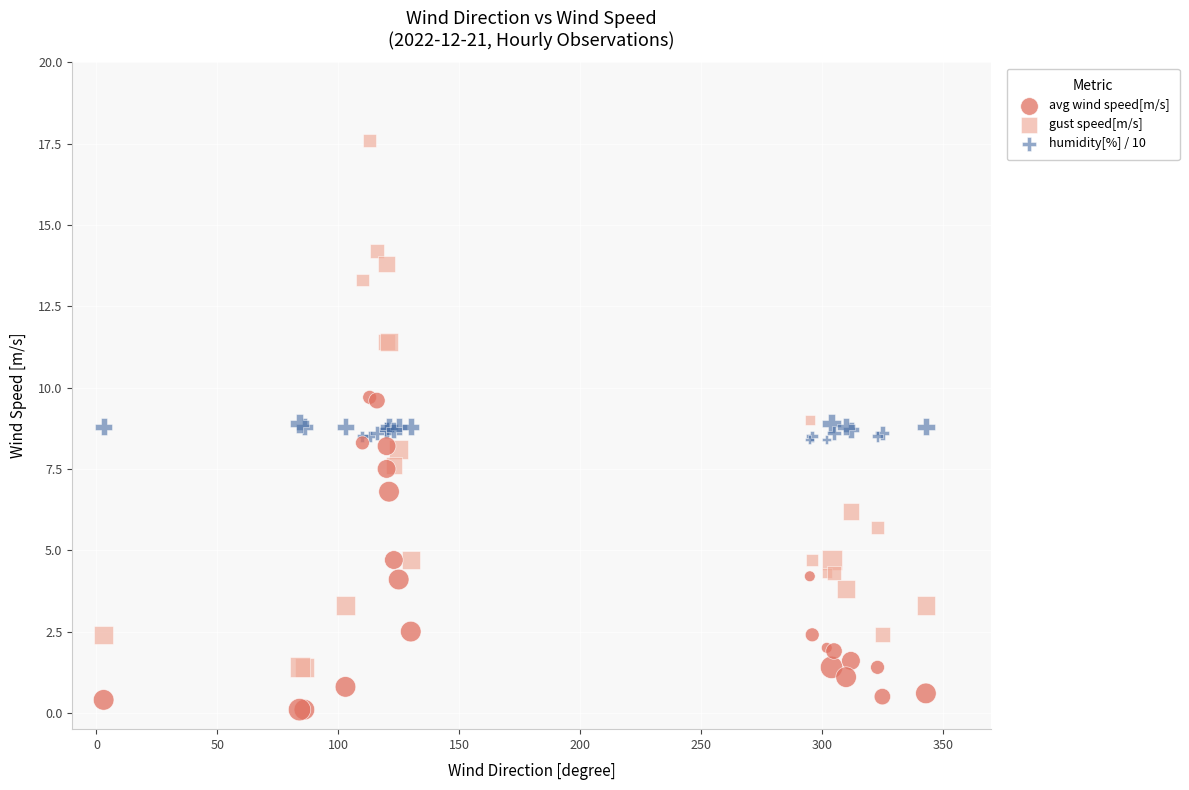

Which series reaches the maximum Y coordinate?

gust speed[m/s]